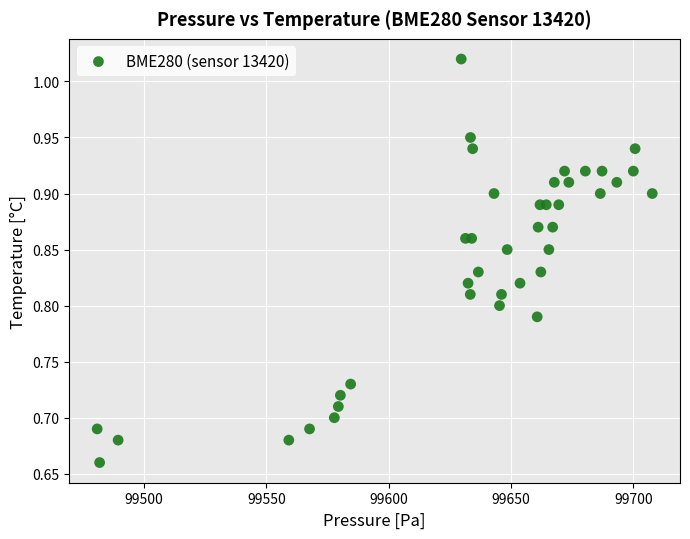

What is the range of X values (max minus min)?

226.7